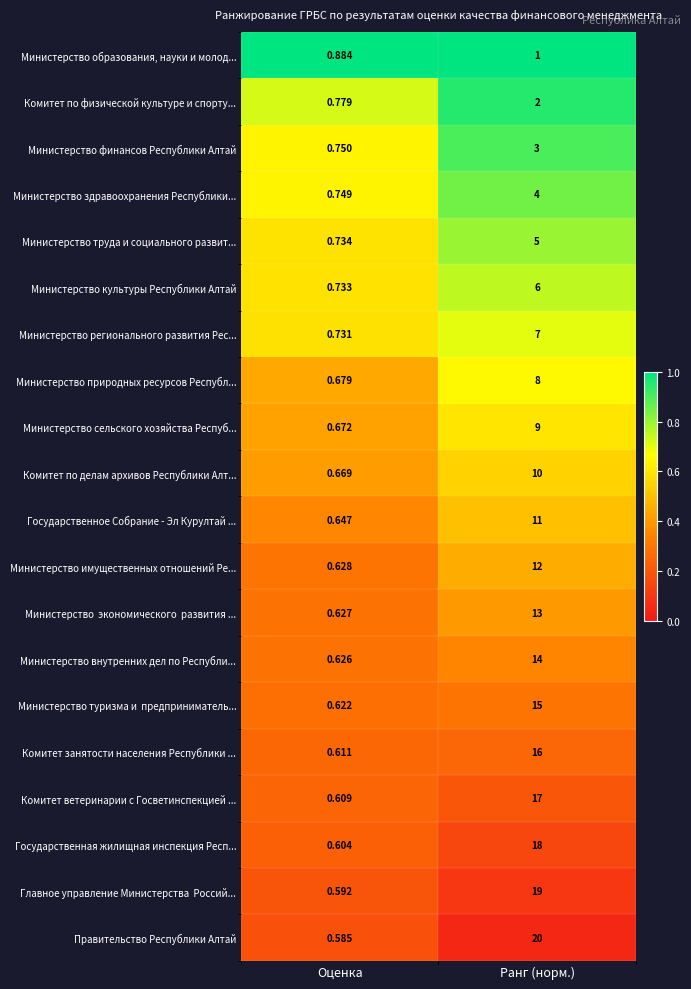

Which series changed the most between Оценка and Ранг (норм.)?

Правительство Республики Алтай